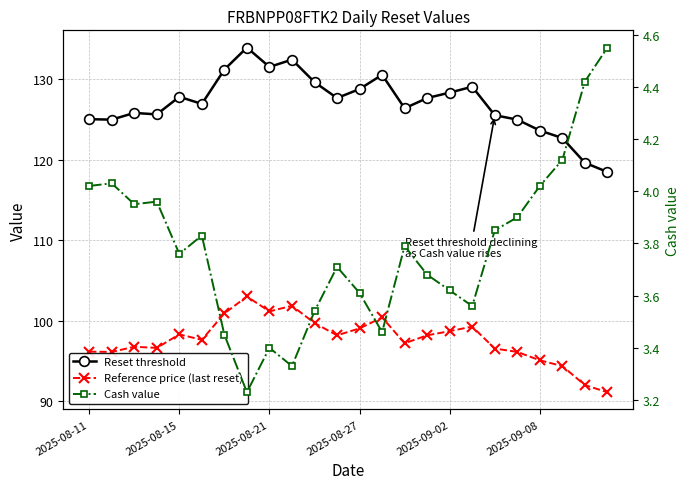

What are all the series names shown in the legend?

Reset threshold, Reference price (last reset), Cash value